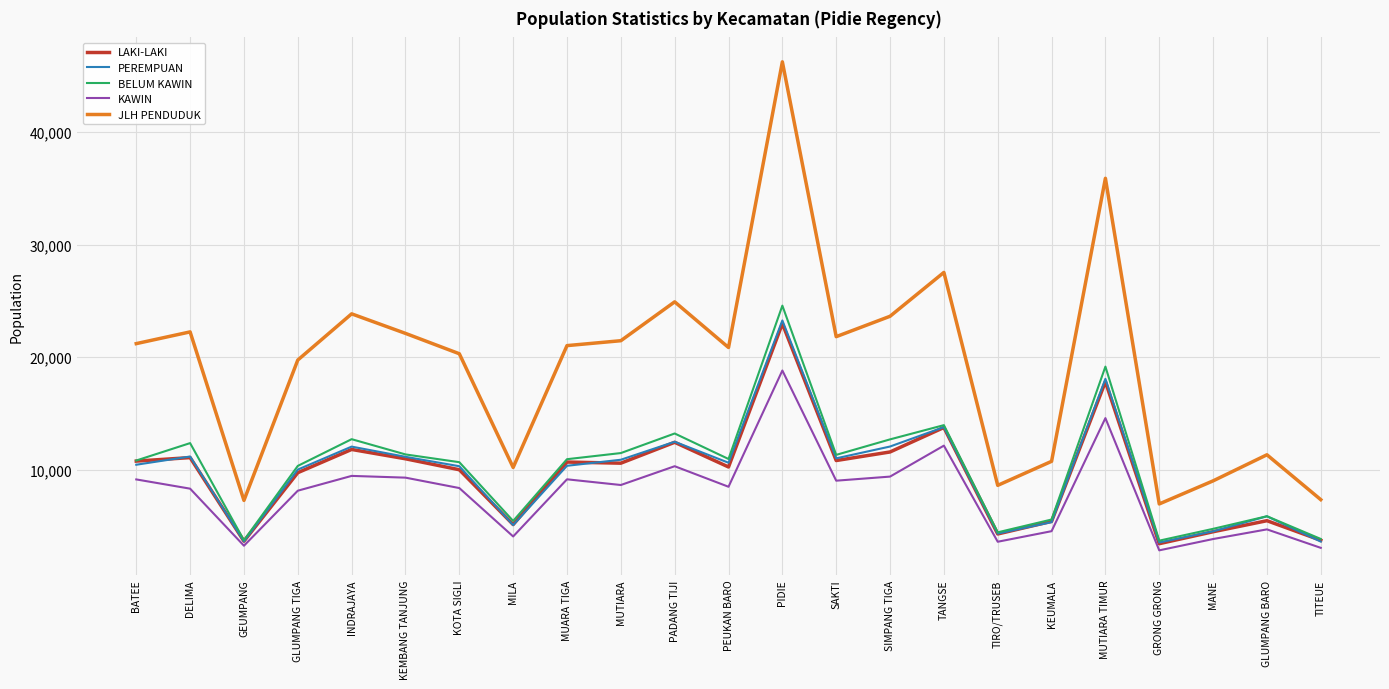

What is the maximum value shown in the chart?

46230